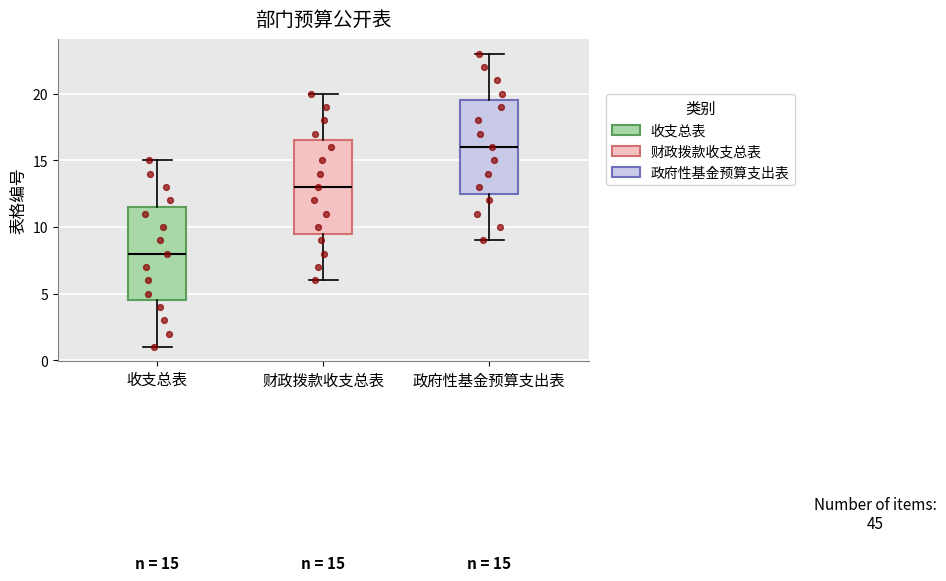

Which box has the lowest median line?

收支总表